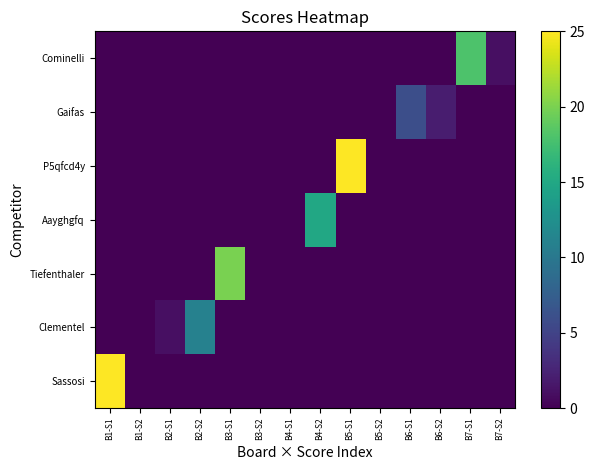

Reading right to left, list all the values displayed in this chart.

Sassosi: B7-S2=0	B7-S1=0	B6-S2=0	B6-S1=0	B5-S2=0	B5-S1=0	B4-S2=0	B4-S1=0	B3-S2=0	B3-S1=0	B2-S2=0	B2-S1=0	B1-S2=0	B1-S1=25
Clementel: B7-S2=0	B7-S1=0	B6-S2=0	B6-S1=0	B5-S2=0	B5-S1=0	B4-S2=0	B4-S1=0	B3-S2=0	B3-S1=0	B2-S2=11	B2-S1=1	B1-S2=0	B1-S1=0
Tiefenthaler: B7-S2=0	B7-S1=0	B6-S2=0	B6-S1=0	B5-S2=0	B5-S1=0	B4-S2=0	B4-S1=0	B3-S2=0	B3-S1=20	B2-S2=0	B2-S1=0	B1-S2=0	B1-S1=0
Aayghgfq: B7-S2=0	B7-S1=0	B6-S2=0	B6-S1=0	B5-S2=0	B5-S1=0	B4-S2=15	B4-S1=0	B3-S2=0	B3-S1=0	B2-S2=0	B2-S1=0	B1-S2=0	B1-S1=0
P5qfcd4y: B7-S2=0	B7-S1=0	B6-S2=0	B6-S1=0	B5-S2=0	B5-S1=25	B4-S2=0	B4-S1=0	B3-S2=0	B3-S1=0	B2-S2=0	B2-S1=0	B1-S2=0	B1-S1=0
Gaifas: B7-S2=0	B7-S1=0	B6-S2=2	B6-S1=6	B5-S2=0	B5-S1=0	B4-S2=0	B4-S1=0	B3-S2=0	B3-S1=0	B2-S2=0	B2-S1=0	B1-S2=0	B1-S1=0
Cominelli: B7-S2=1	B7-S1=18	B6-S2=0	B6-S1=0	B5-S2=0	B5-S1=0	B4-S2=0	B4-S1=0	B3-S2=0	B3-S1=0	B2-S2=0	B2-S1=0	B1-S2=0	B1-S1=0